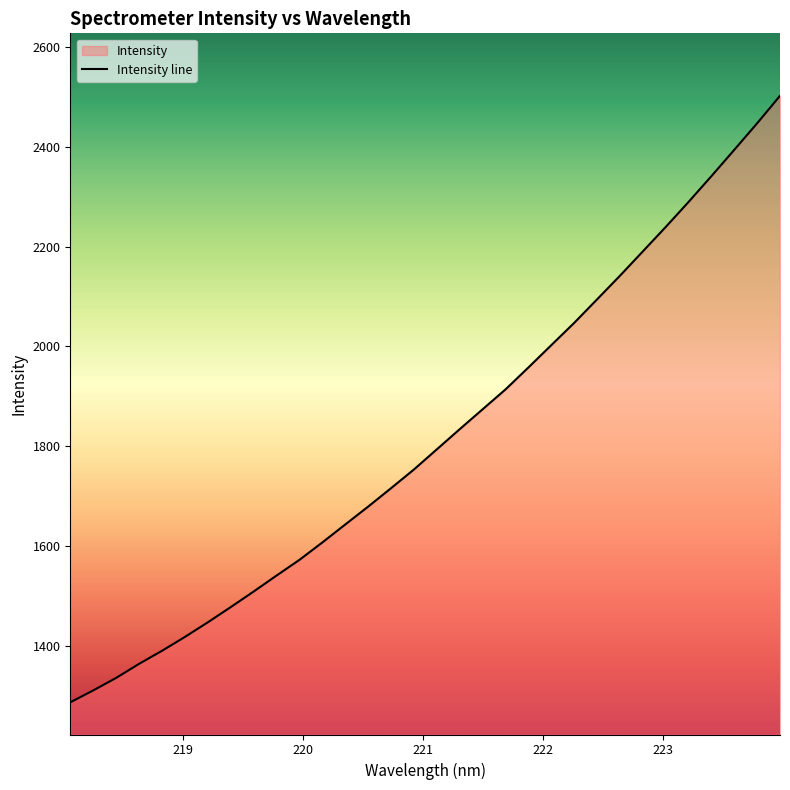

Read the value at 222.8355.

2190.2